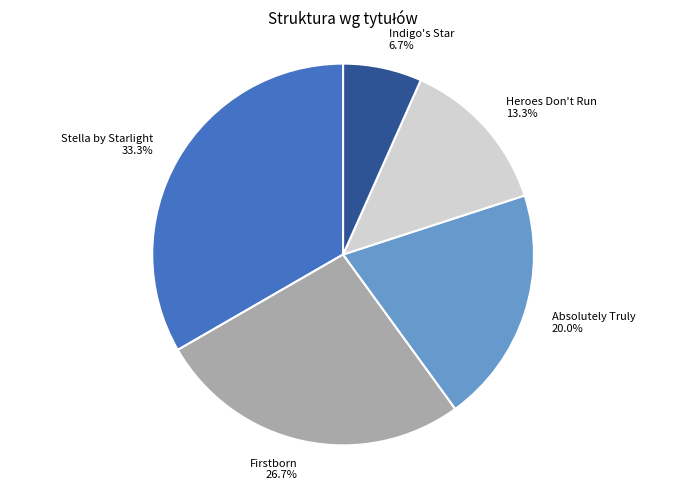

How many slices are in this pie chart?

5